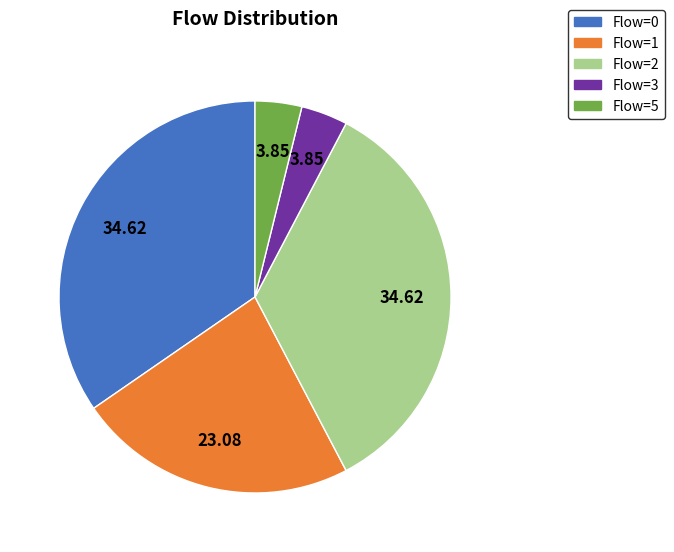

Combined, do Flow=3 and Flow=2 account for over 50%?

No